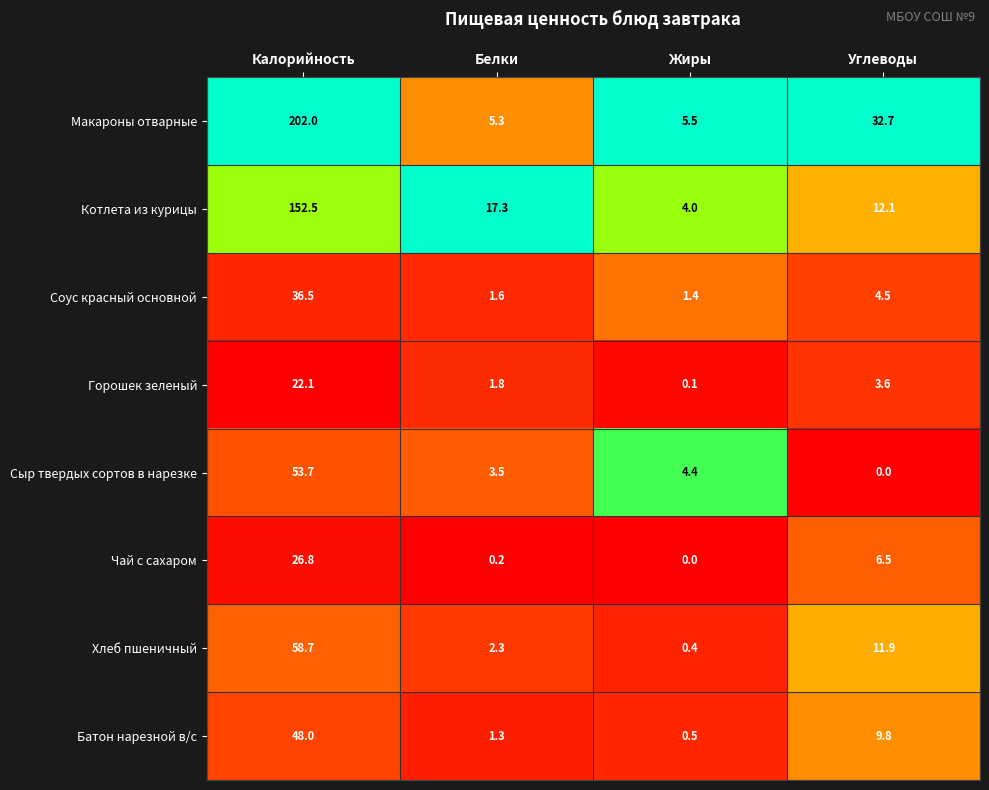

What is the difference between the second highest and minimum values in the Котлета из курицы series?

13.3